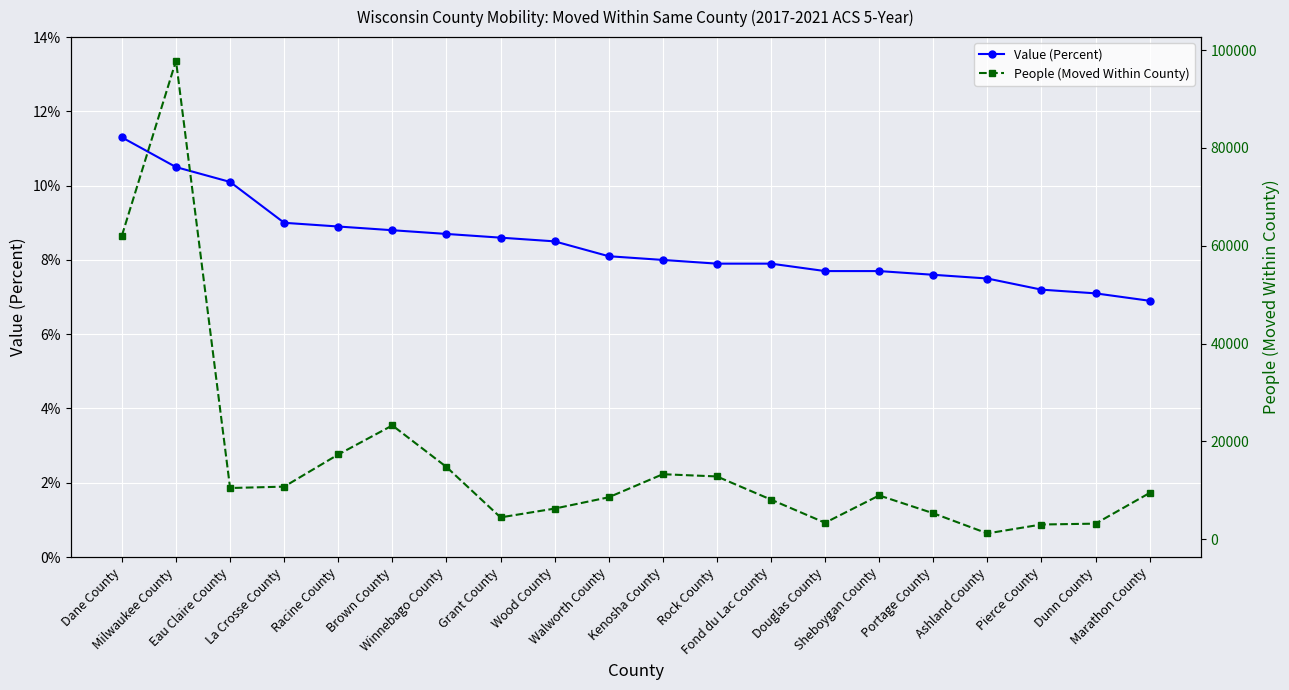

At which label is People (Moved Within County) closest to 49502?

Dane County